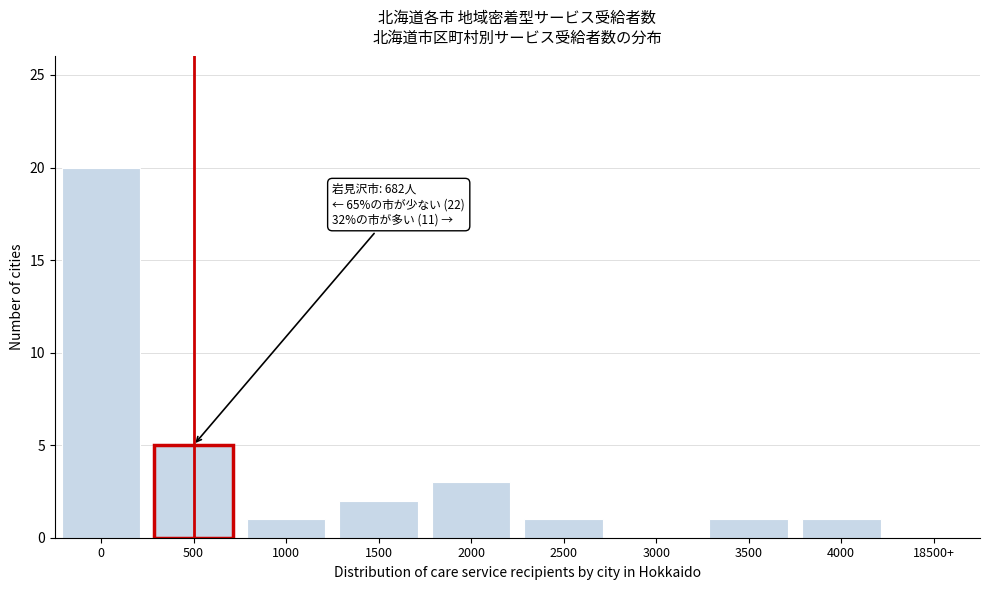

Reading left to right, what are all the values shown in this chart?

0=20	500=5	1000=1	1500=2	2000=3	2500=1	3000=0	3500=1	4000=1